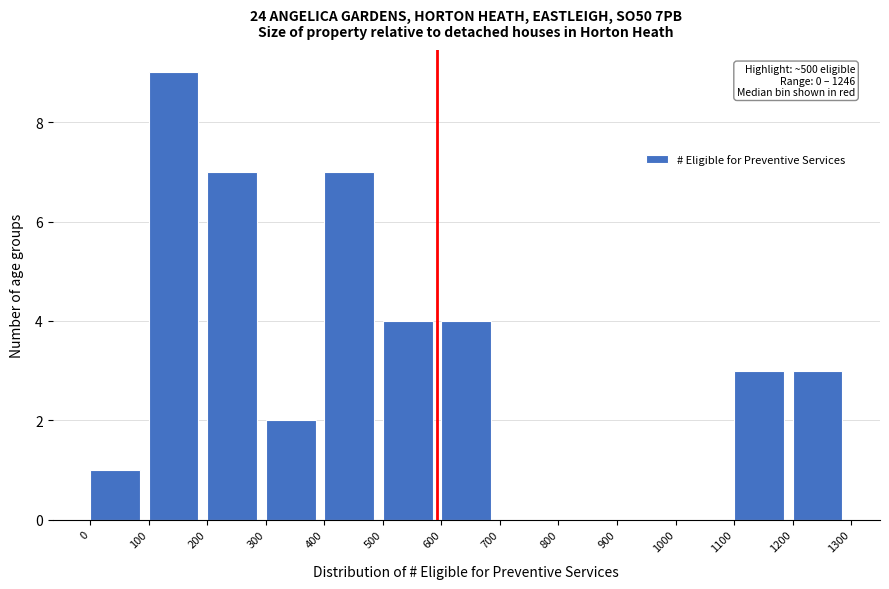

Reading left to right, list all the values displayed in this chart.

0=1	100=9	200=7	300=2	400=7	500=4	600=4	700=0	800=0	900=0	1000=0	1100=3	1200=3